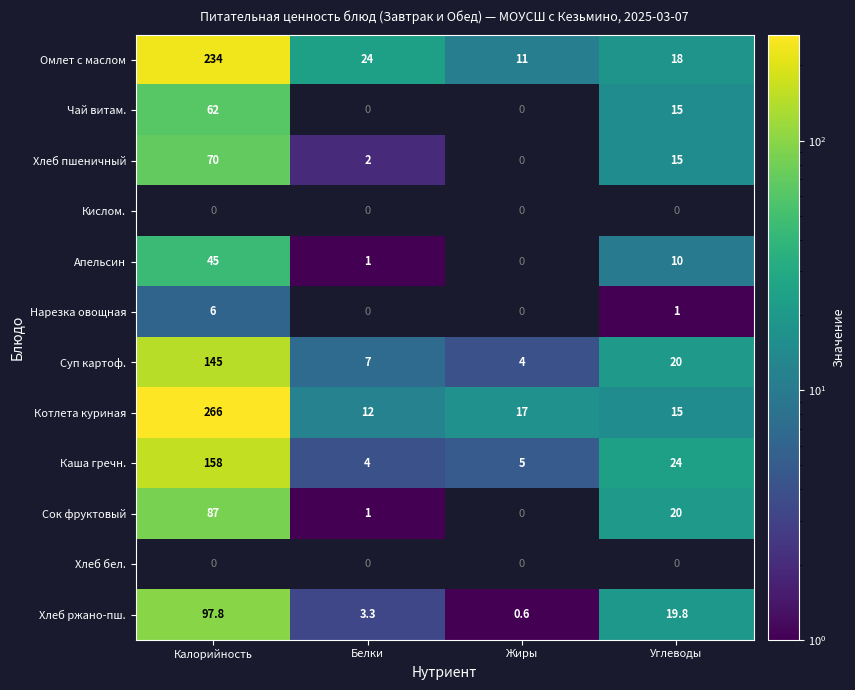

Rank the categories by Омлет с маслом value from highest to lowest.

Калорийность, Белки, Углеводы, Жиры